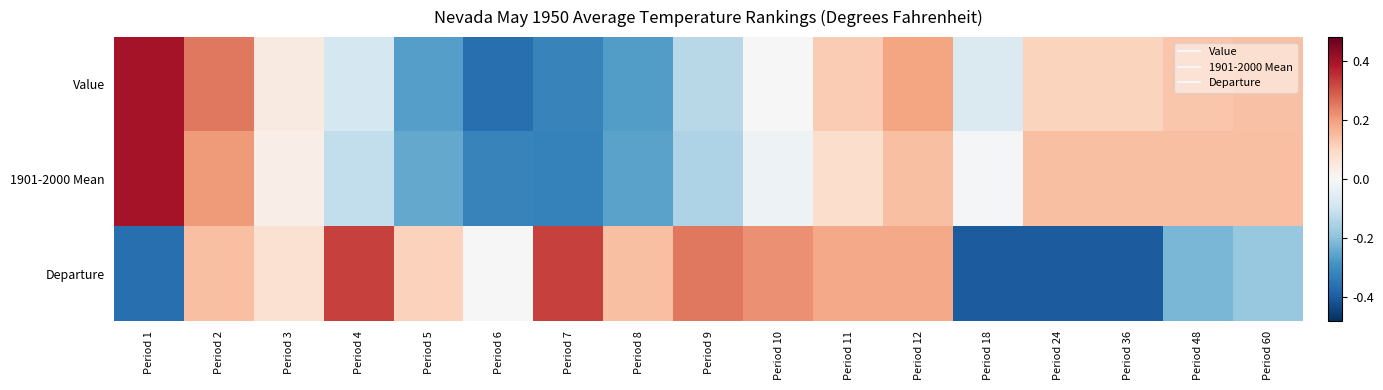

Reading left to right, list all the values displayed in this chart.

Value: Period 1=0.5	Period 2=0.3	Period 3=0.1	Period 4=-0.1	Period 5=-0.3	Period 6=-0.5	Period 7=-0.4	Period 8=-0.3	Period 9=-0.2	Period 10=0.0	Period 11=0.2	Period 12=0.2	Period 18=-0.1	Period 24=0.1	Period 36=0.1	Period 48=0.2	Period 60=0.2
1901-2000 Mean: Period 1=0.5	Period 2=0.3	Period 3=0.0	Period 4=-0.1	Period 5=-0.3	Period 6=-0.4	Period 7=-0.4	Period 8=-0.3	Period 9=-0.2	Period 10=-0.0	Period 11=0.1	Period 12=0.2	Period 18=-0.0	Period 24=0.2	Period 36=0.2	Period 48=0.2	Period 60=0.2
Departure: Period 1=-0.5	Period 2=0.2	Period 3=0.1	Period 4=0.4	Period 5=0.1	Period 6=0.0	Period 7=0.4	Period 8=0.2	Period 9=0.3	Period 10=0.3	Period 11=0.2	Period 12=0.2	Period 18=-0.5	Period 24=-0.5	Period 36=-0.5	Period 48=-0.3	Period 60=-0.2